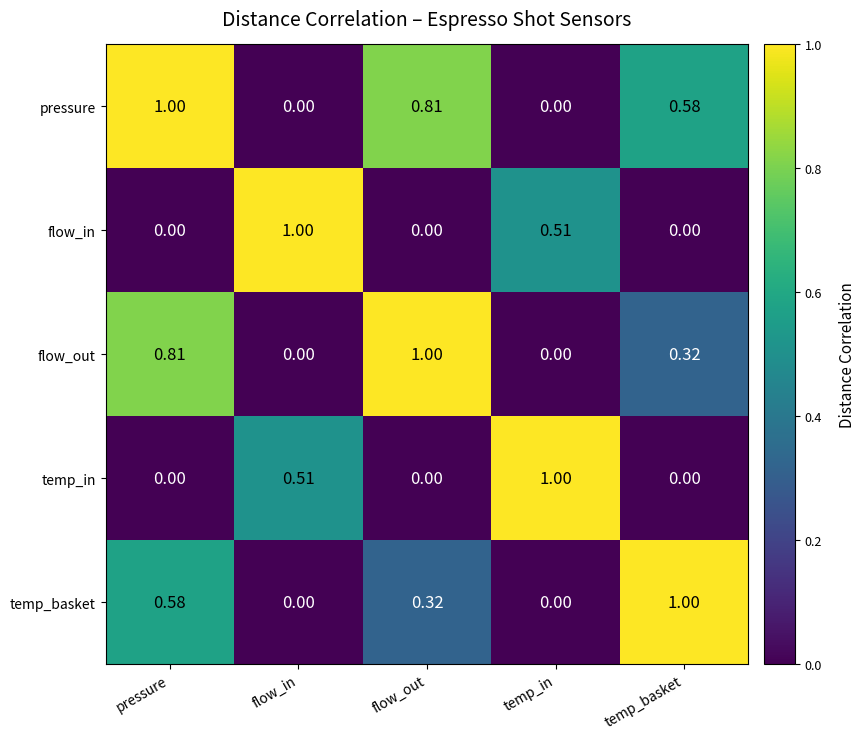

Which category has the highest value in the temp_in series?

temp_in